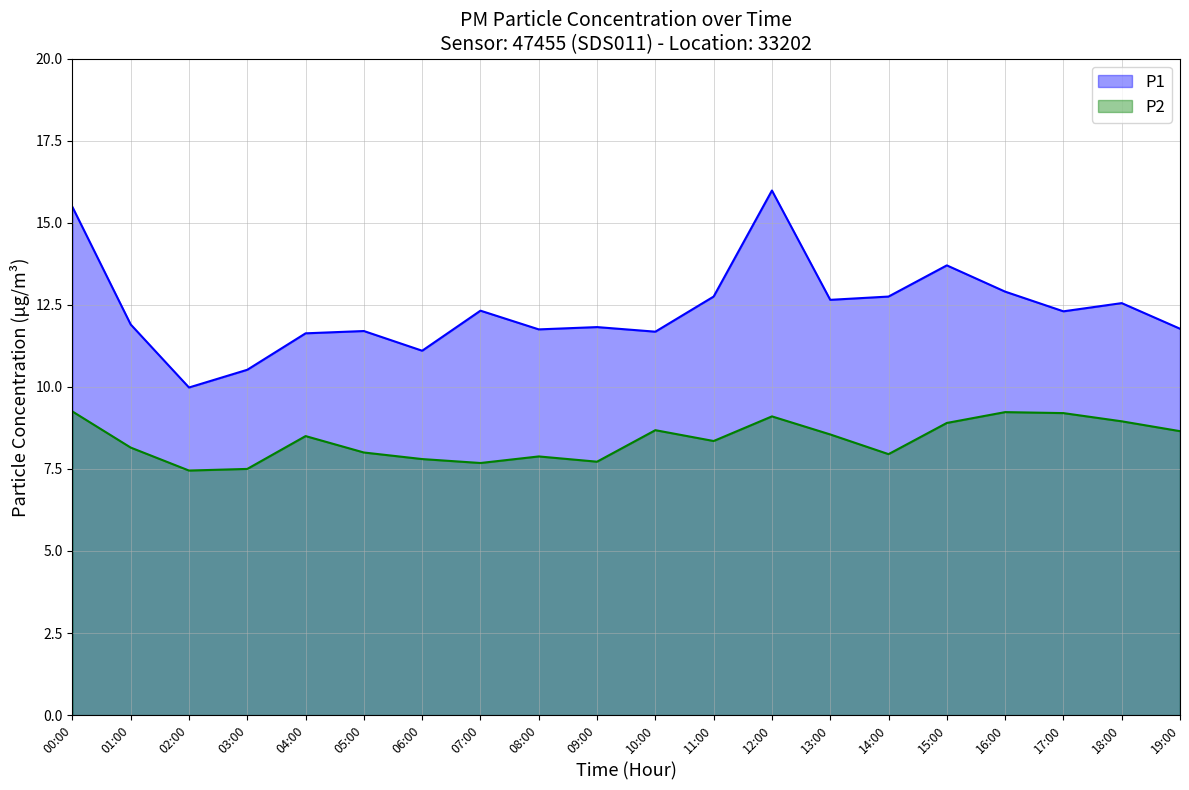

What is the label of the 10th point from the left?

09:00